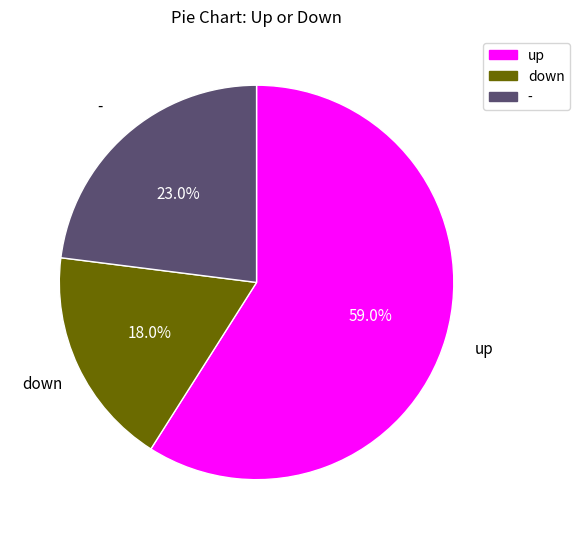

To the nearest percent, what is the difference between the largest and smallest slice percentages?

41%